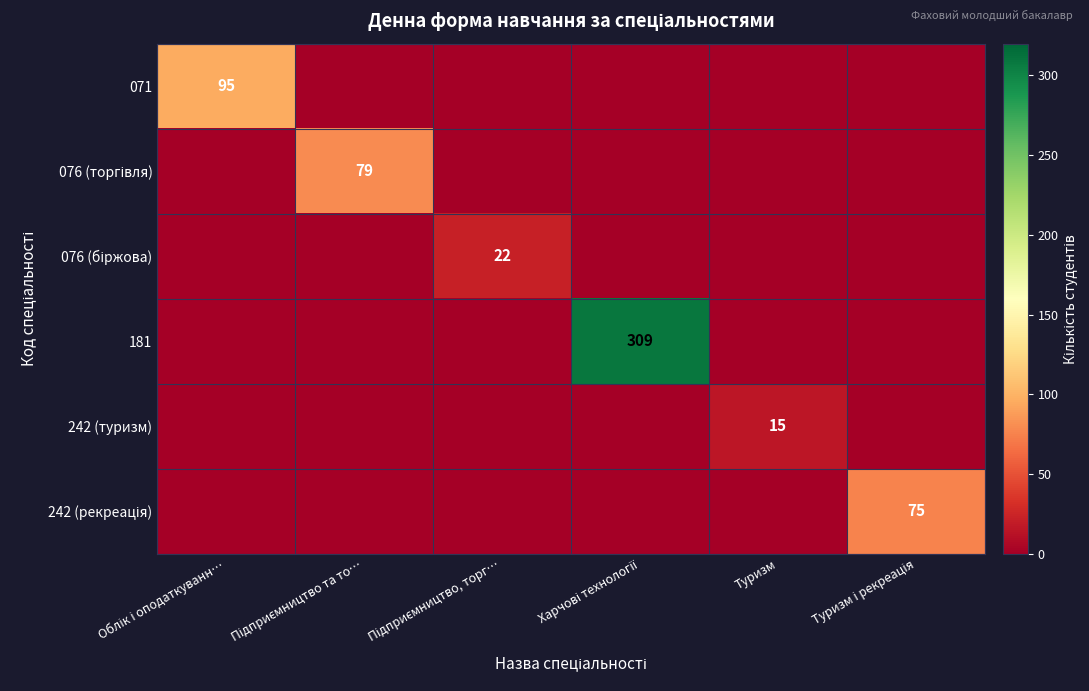

What is the average value of the 181 series?

52